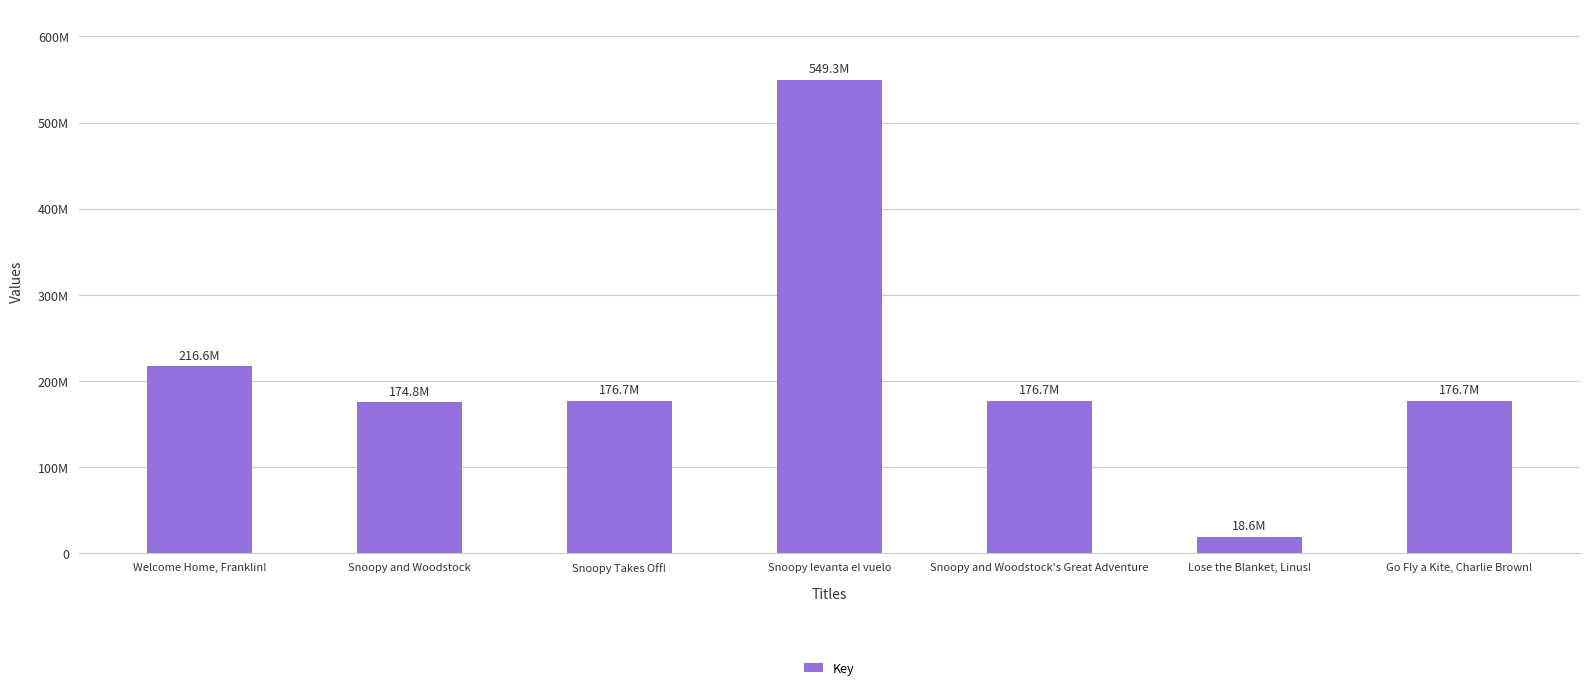

Which label corresponds to the largest value in the chart?

Snoopy levanta el vuelo